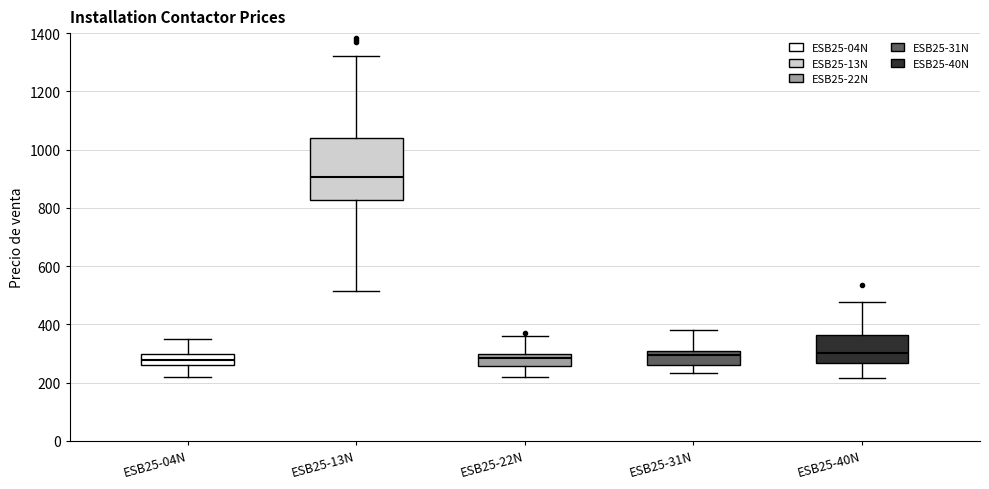

Which box's median line is the highest?

ESB25-13N